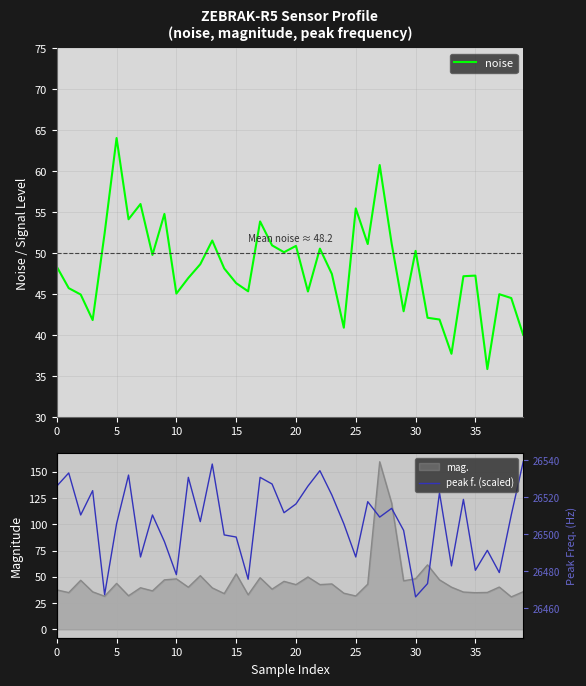

What is the difference between the maximum and second lowest values in the peak f. (scaled) series?

126.5